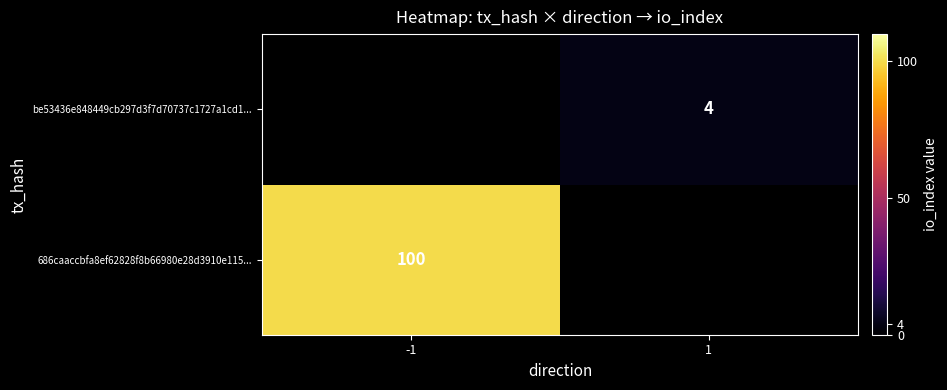

Is it true that be53436e848449cb297d3f7d70737c1727a1cd1... equals 4 at 1?

True